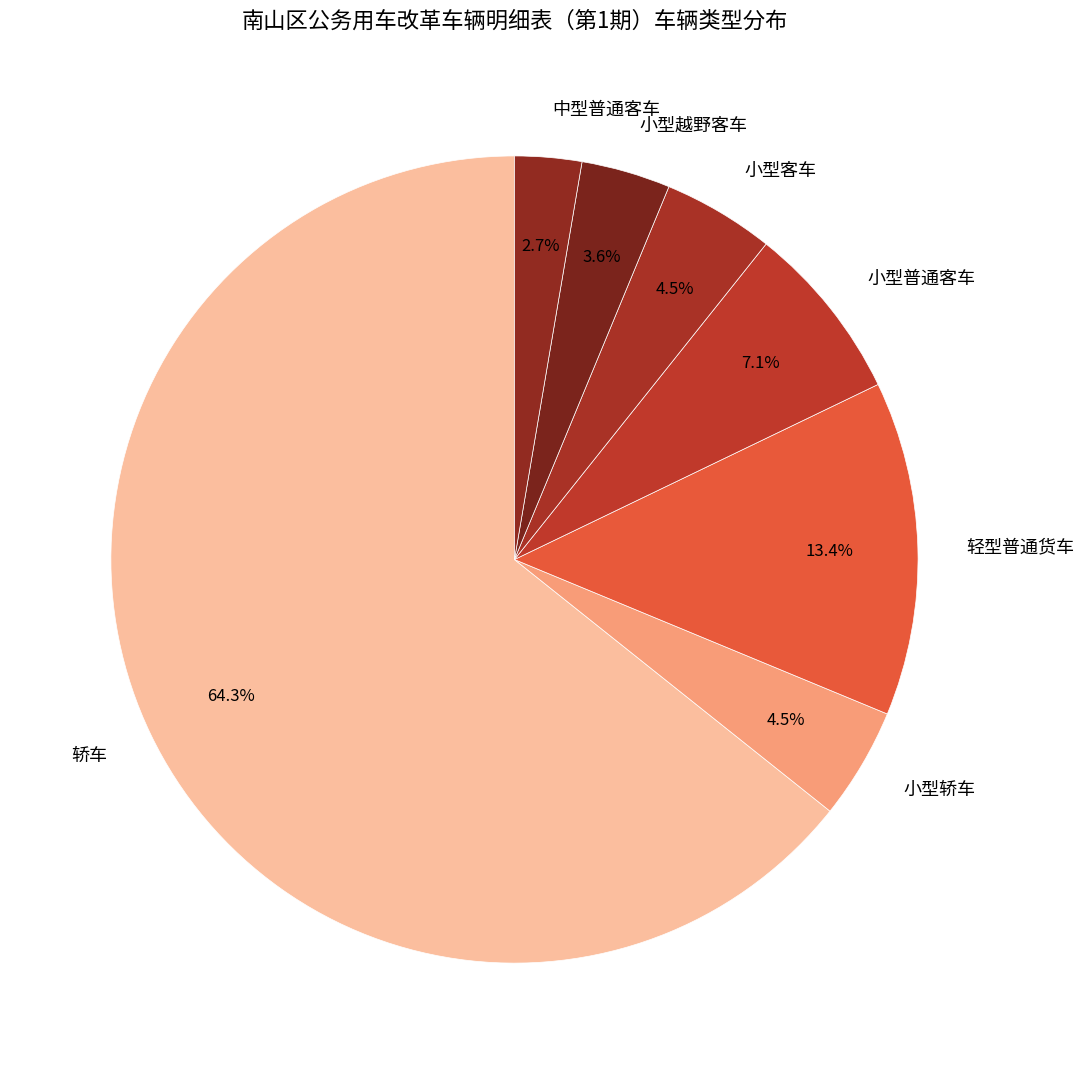

Between 轿车 and 轻型普通货车, which is larger?

轿车